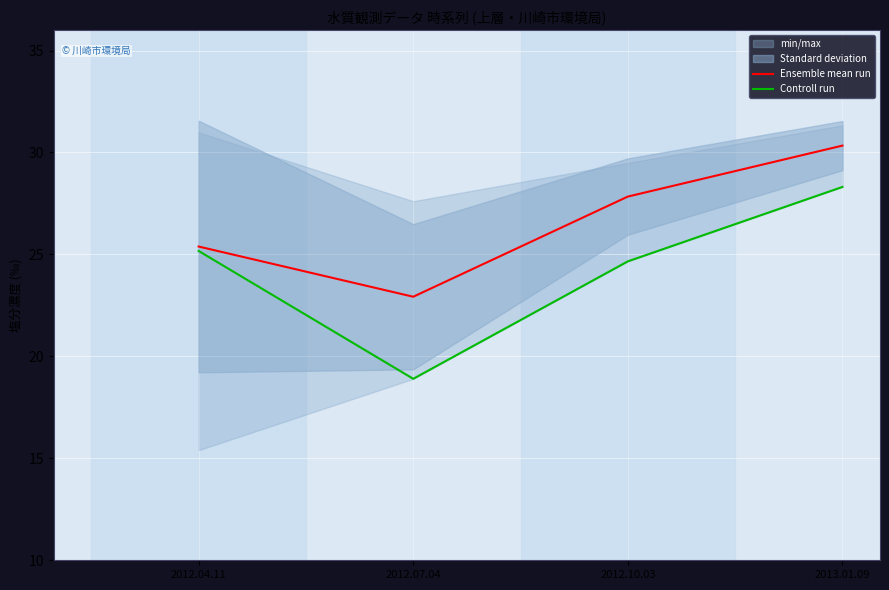

The value of Ensemble mean run at 2012.10.03 is 27.8. True or false?

True